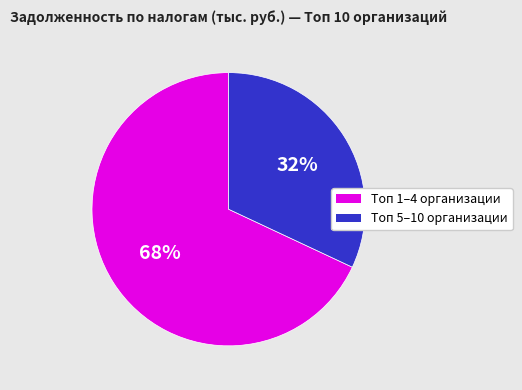

To the nearest percent, what is the difference between the largest and smallest slice percentages?

36%